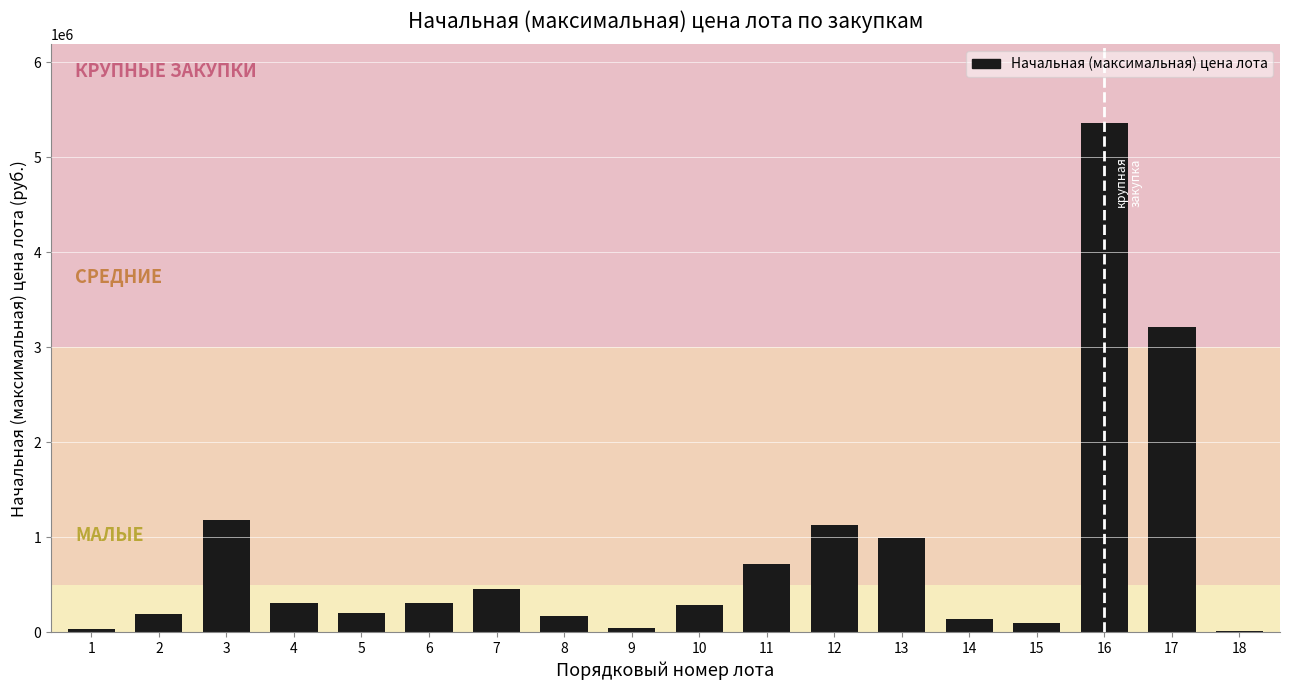

The value at 5 is 202625.0. True or false?

True